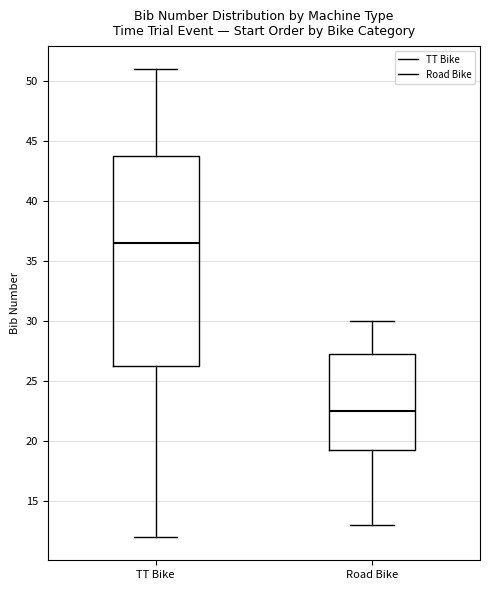

Which box has the highest median line?

TT Bike